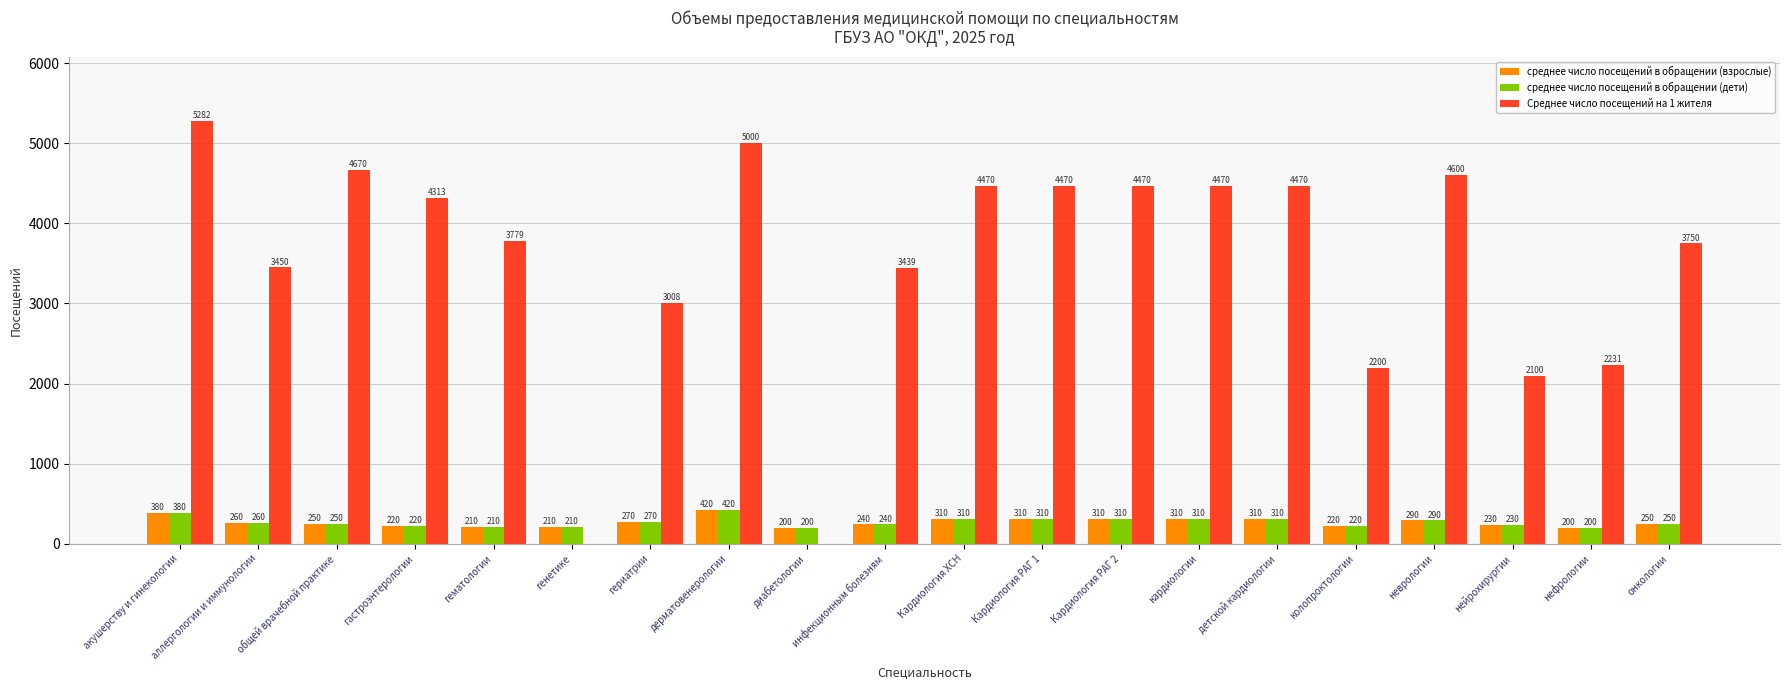

What is the greatest value displayed?

5282.0